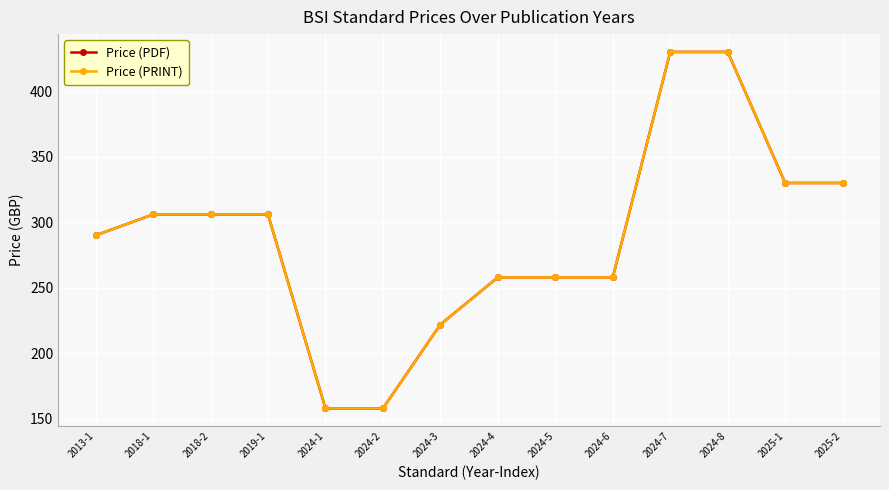

The Price (PRINT) series shows 290 at 2013-1. True or false?

True